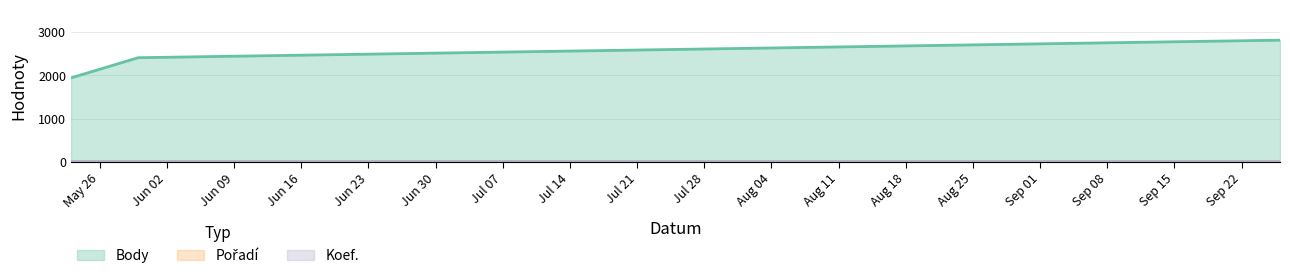

How many categories are shown in the chart?

3